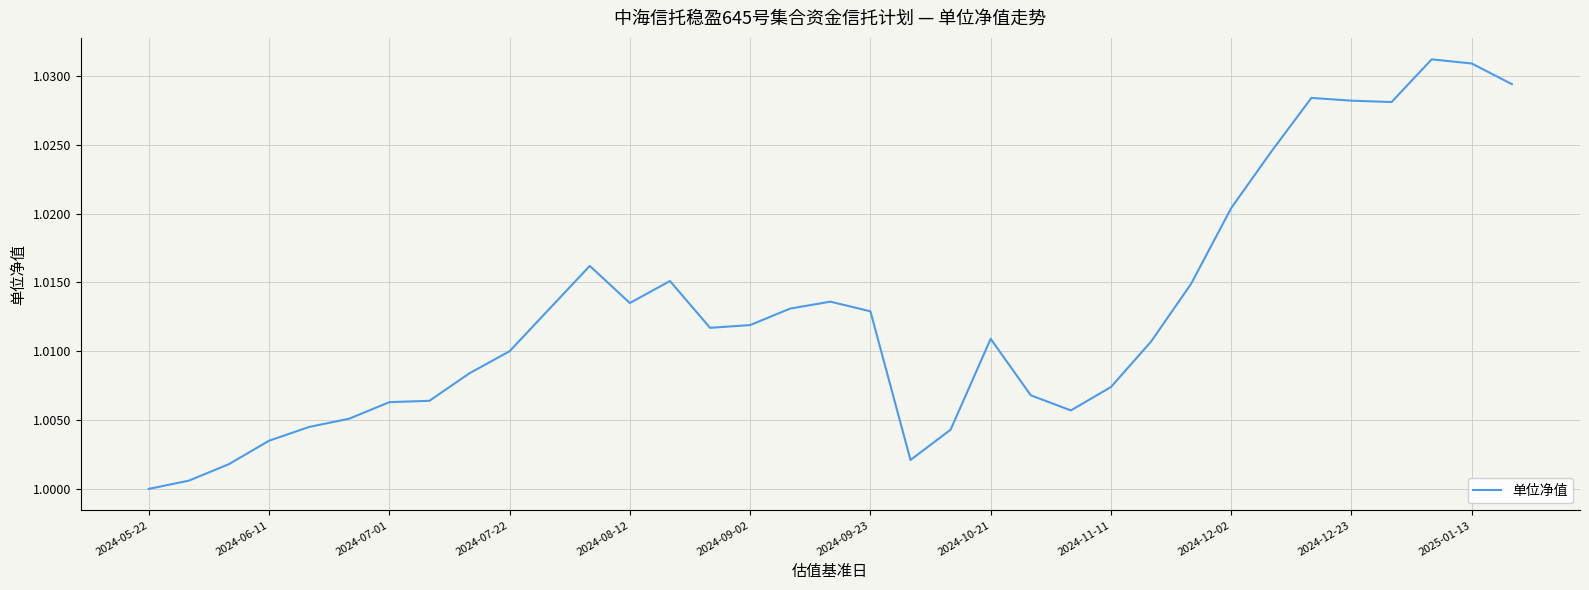

The value at 2024-12-02 is 0.3. True or false?

False